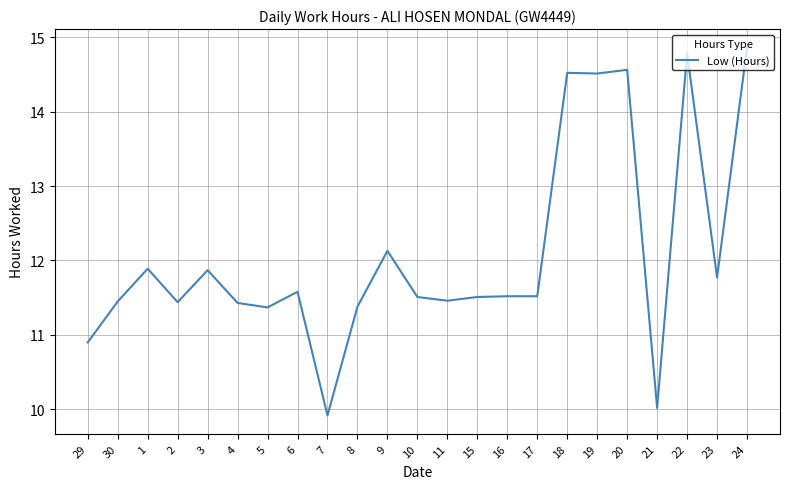

What is the difference between the maximum and minimum values?

4.9